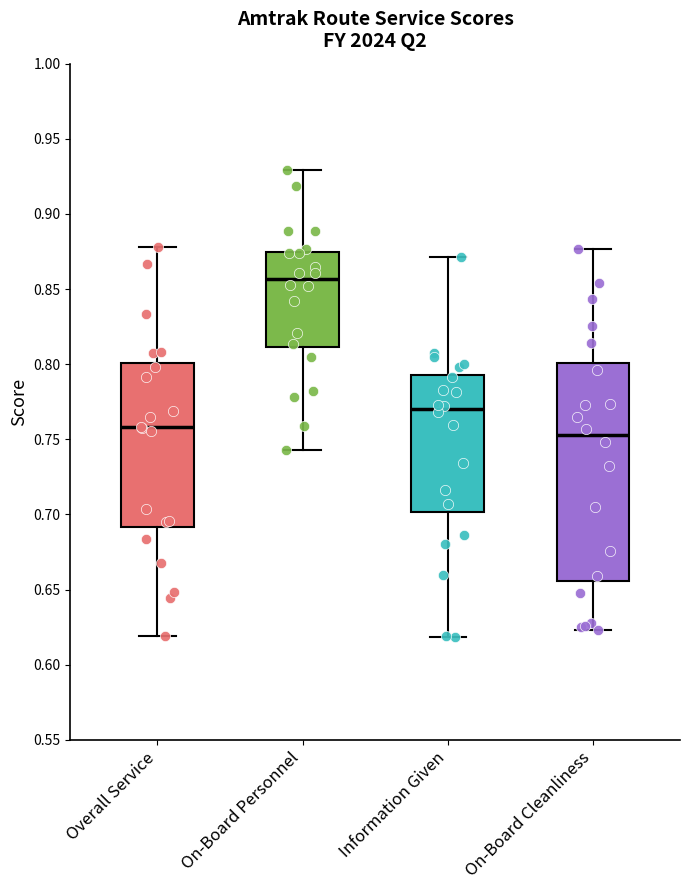

Reading left to right, transcribe this box plot: for each box, give where its median line is, the range the box spans, and where its two whiskers end, as read against the y-axis. The values are not printed on the chart, so give them approximately, as read against the axis.

Overall Service: median 0.760, box 0.690 to 0.800, whiskers 0.620 to 0.880
On-Board Personnel: median 0.855, box 0.810 to 0.875, whiskers 0.745 to 0.930
Information Given: median 0.770, box 0.700 to 0.795, whiskers 0.620 to 0.870
On-Board Cleanliness: median 0.755, box 0.655 to 0.800, whiskers 0.625 to 0.875